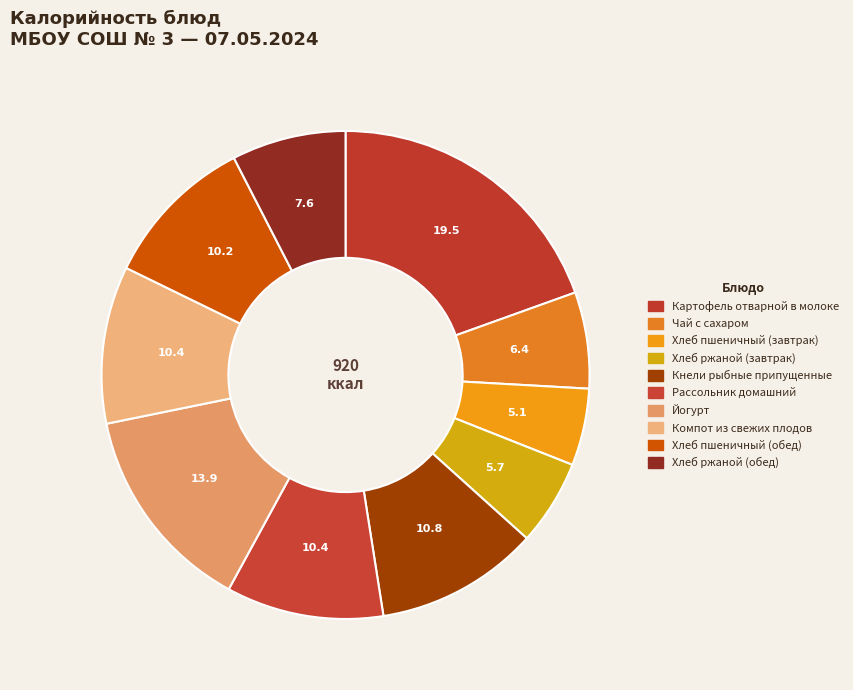

Is the sum of Чай с сахаром and Хлеб пшеничный (завтрак) greater than half?

No